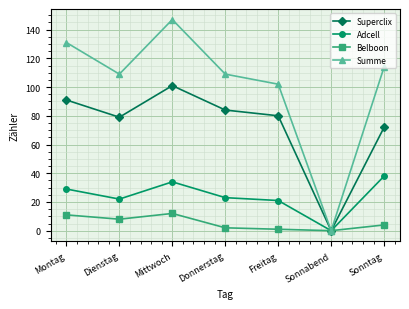

What is the value of the Superclix point at the 5th from the left?

80